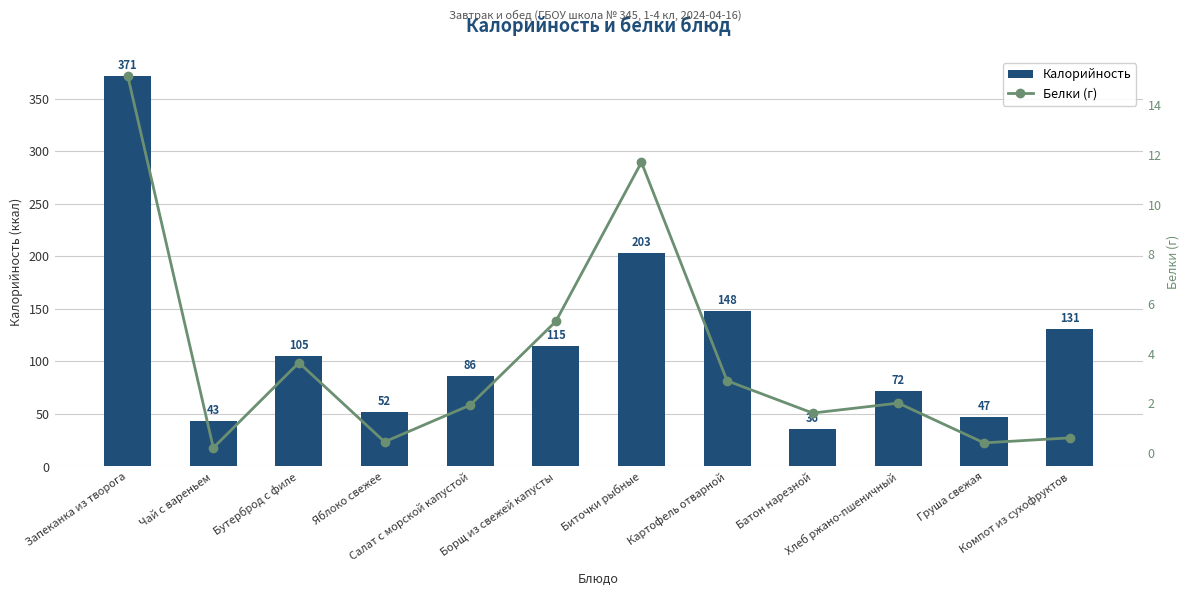

What position from the right is Хлеб ржано-пшеничный?

3